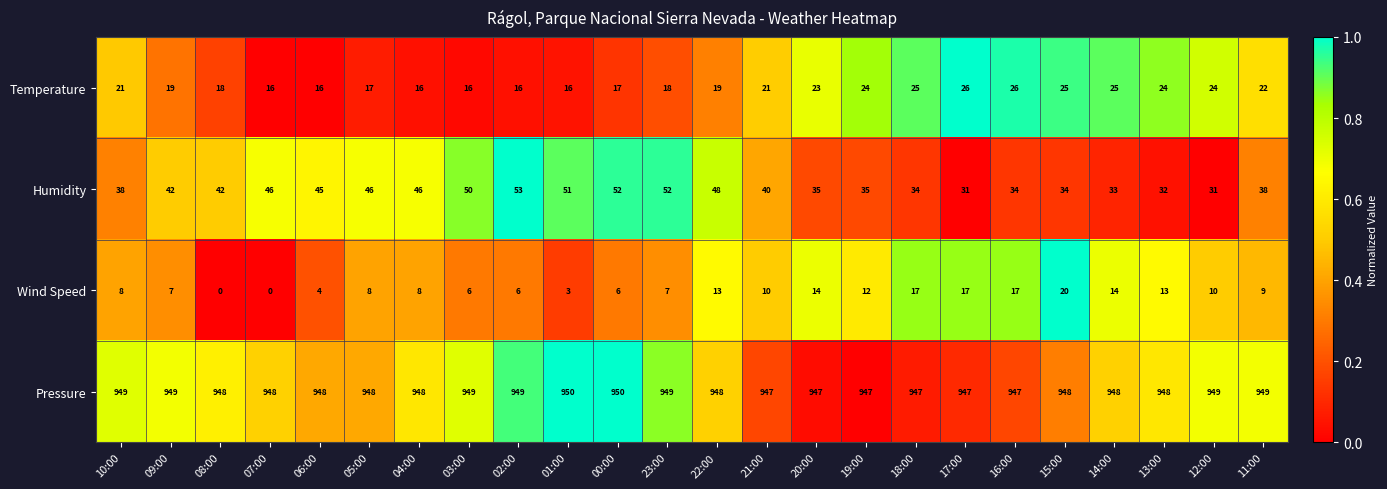

List the series in order of their peak value, highest first.

Pressure, Humidity, Temperature, Wind Speed